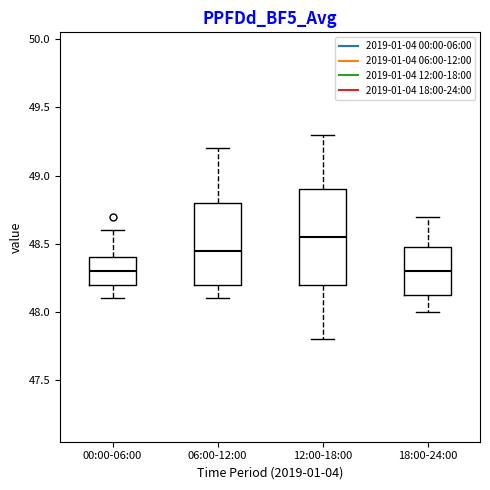

Which box is the tallest, from its lower edge to its upper edge?

12:00-18:00